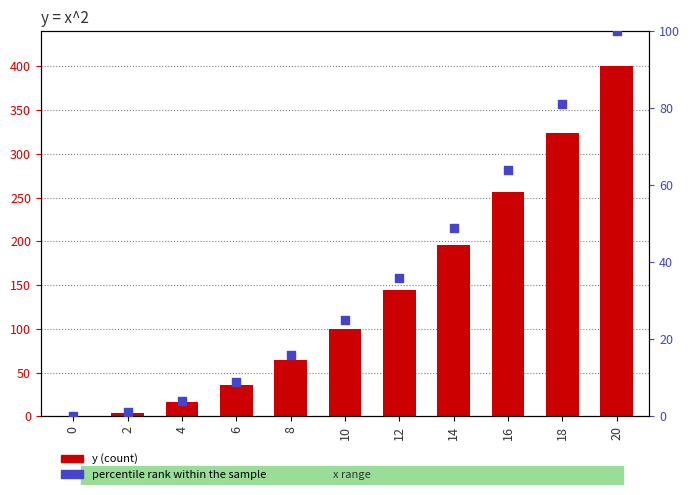

Which series has the widest spread of Y values?

y